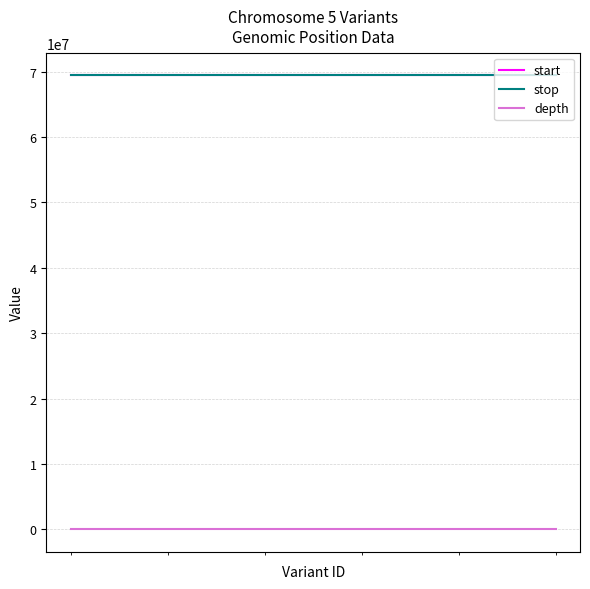

Is the value of start at 10000000 greater than the value of depth at 10000000?

Yes